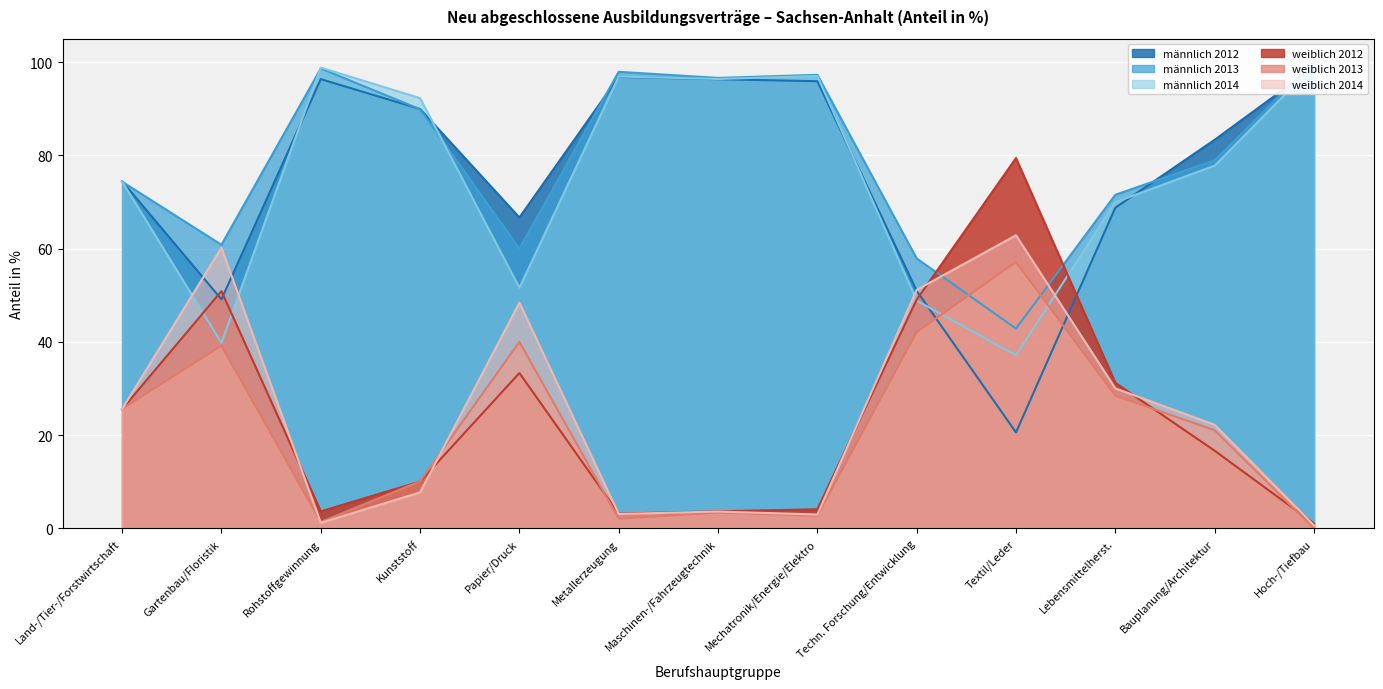

True or false: weiblich 2013 has a value of 21.1 at Bauplanung/Architektur.

True